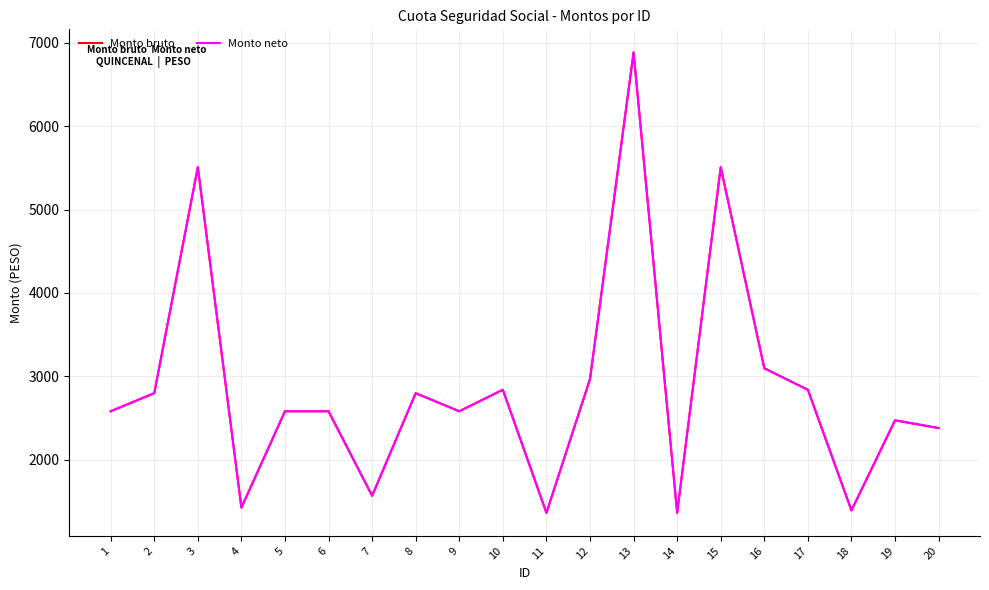

Is this an area chart (filled region under the line)?

No